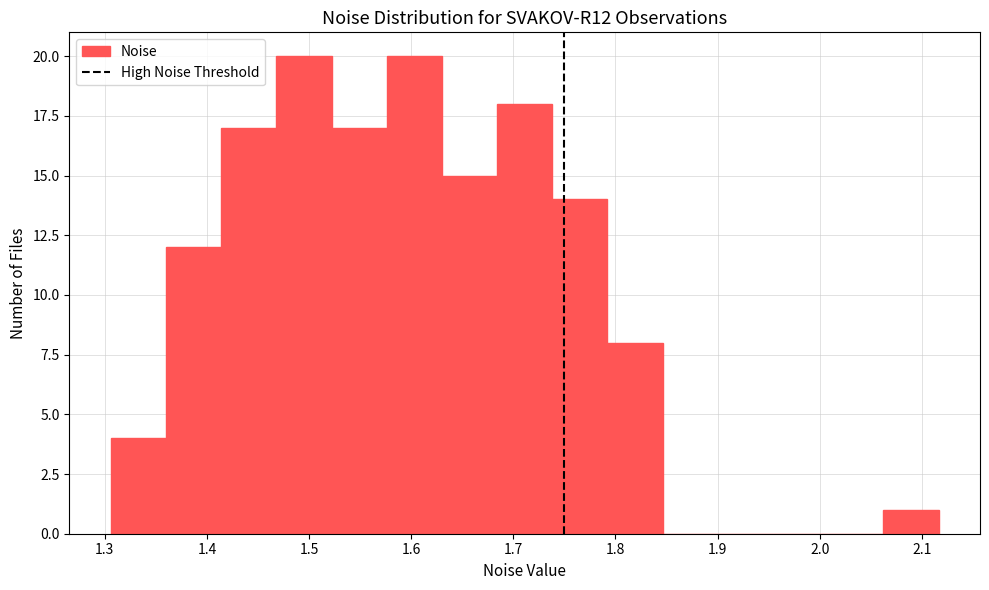

Reading left to right, transcribe this chart: for each bar, give the range it covers on the x-axis and its height. Neither the bar edges nor the heights are printed on the chart, so give them approximately, as read against the axes.

1.31 to 1.36: 4
1.36 to 1.41: 12
1.41 to 1.47: 17
1.47 to 1.52: 20
1.52 to 1.58: 17
1.58 to 1.63: 20
1.63 to 1.68: 15
1.68 to 1.74: 18
1.74 to 1.79: 14
1.79 to 1.85: 8
1.85 to 1.90: 0
1.90 to 1.95: 0
1.95 to 2.01: 0
2.01 to 2.06: 0
2.06 to 2.12: 1